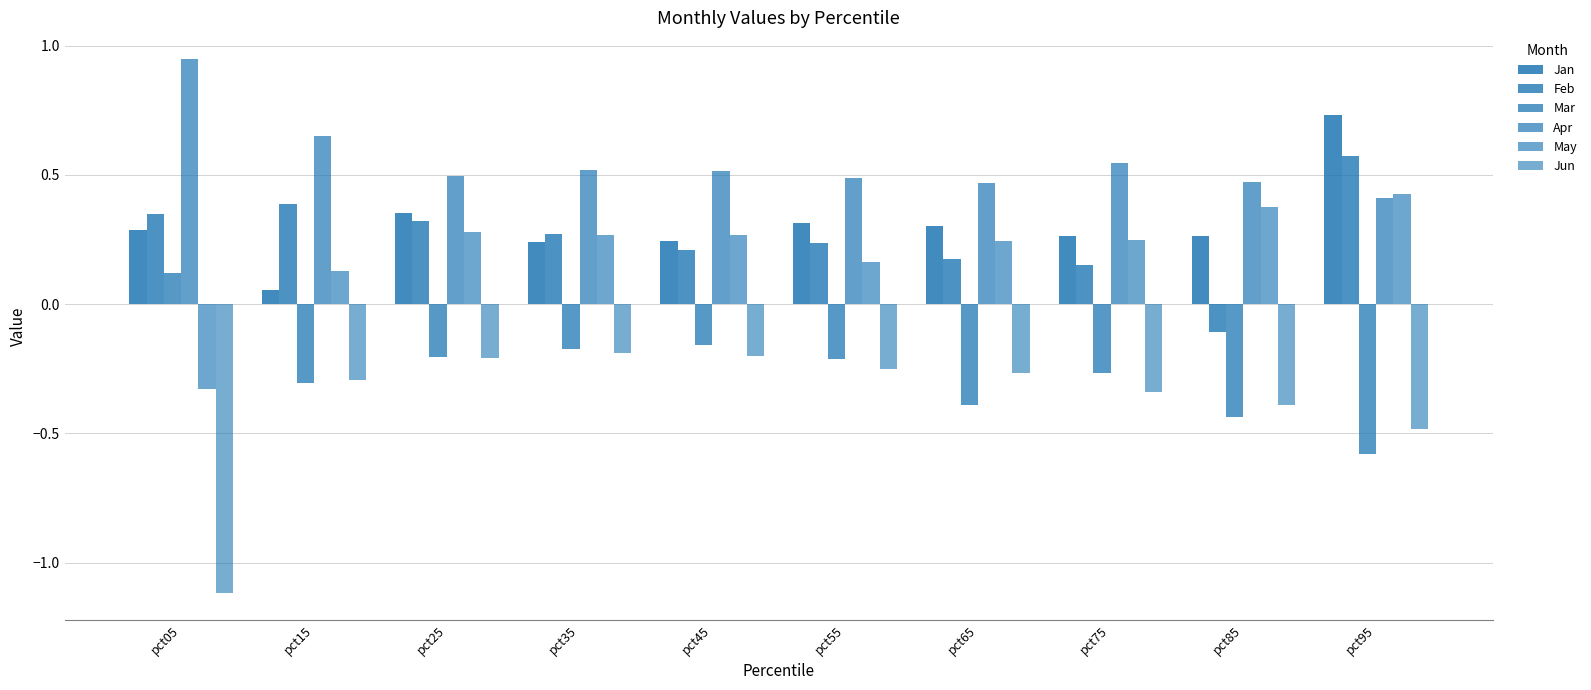

Between pct25 and pct75, which series saw the biggest shift?

Feb